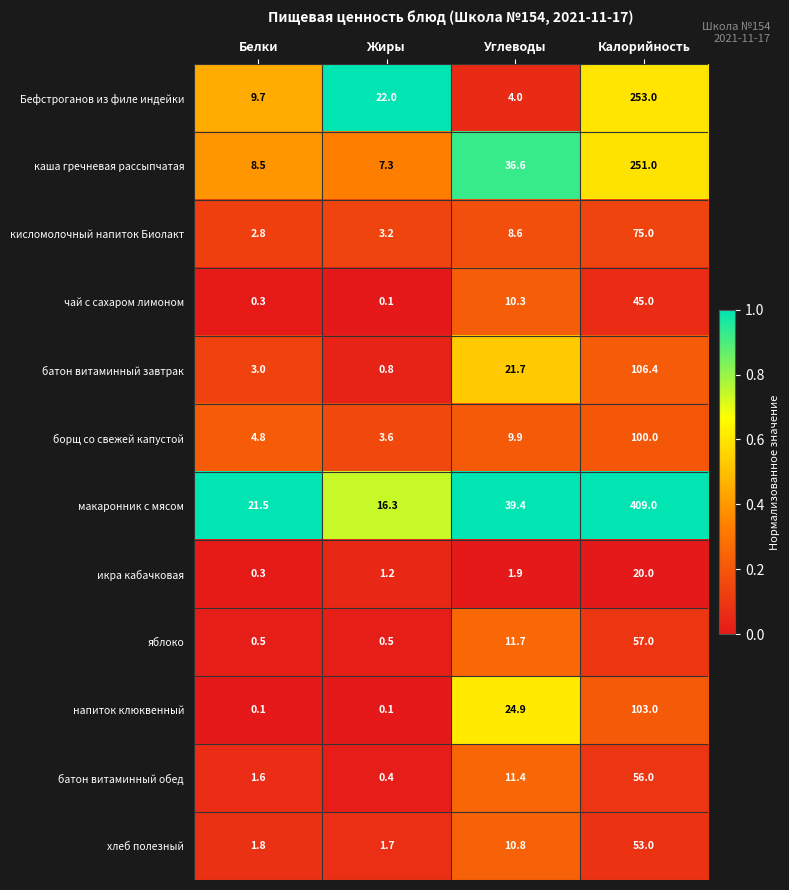

True or false: кисломолочный напиток Биолакт has a value of 4.2 at Белки.

False